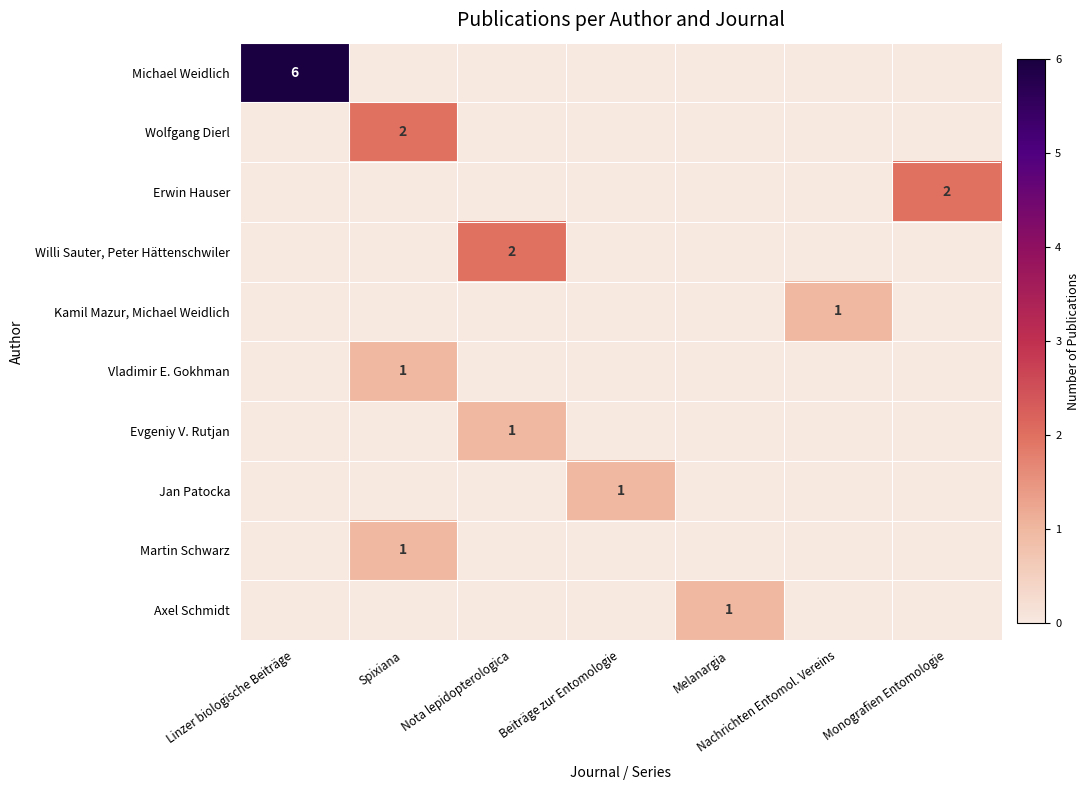

True or false: Willi Sauter, Peter Hättenschwiler has a value of 2 at Nota lepidopterologica.

True